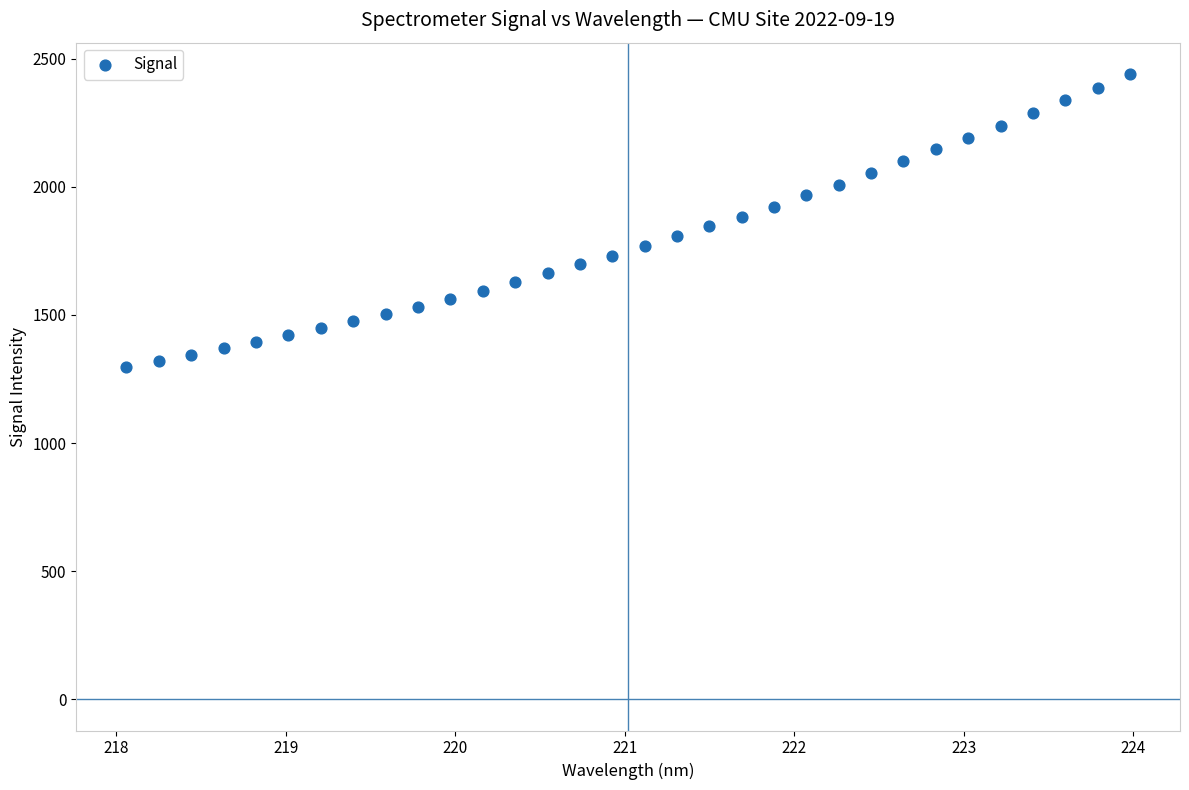

What is the range of X values (max minus min)?

5.9